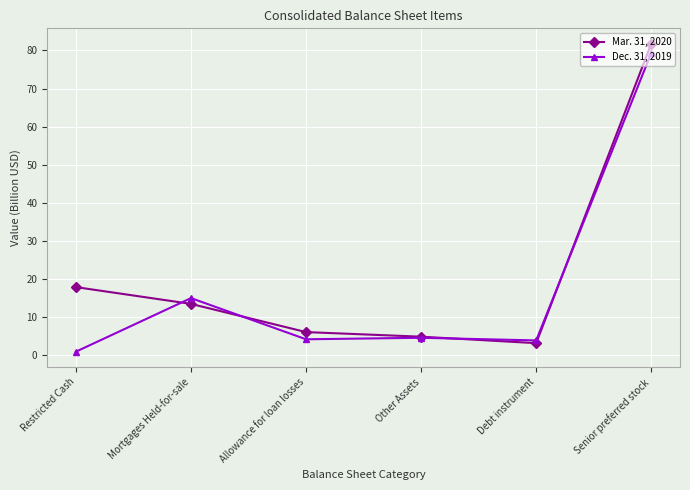

What position from the right is Mortgages Held-for-sale?

5